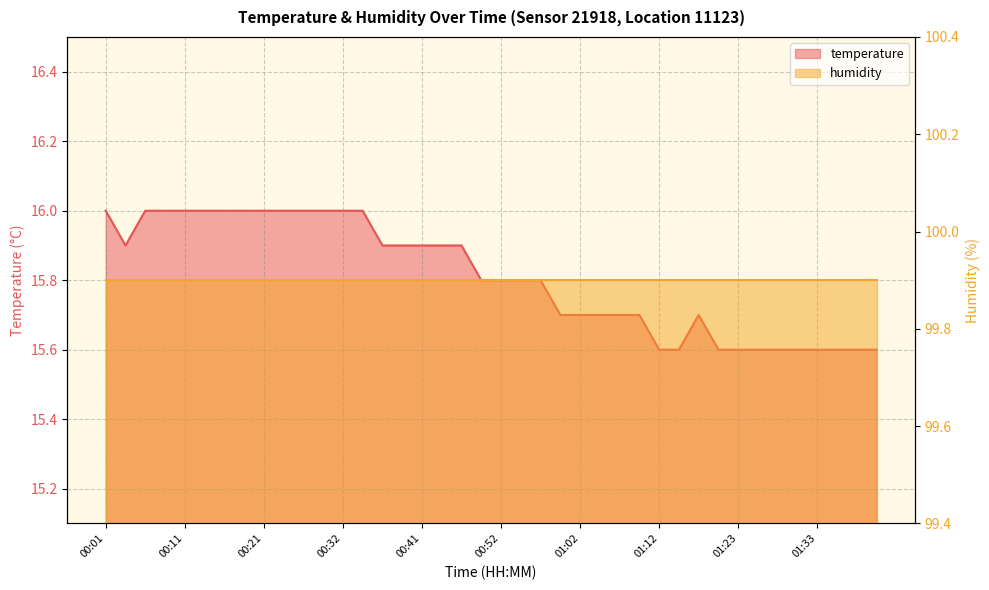

What is the difference between the maximum and minimum values?

0.4